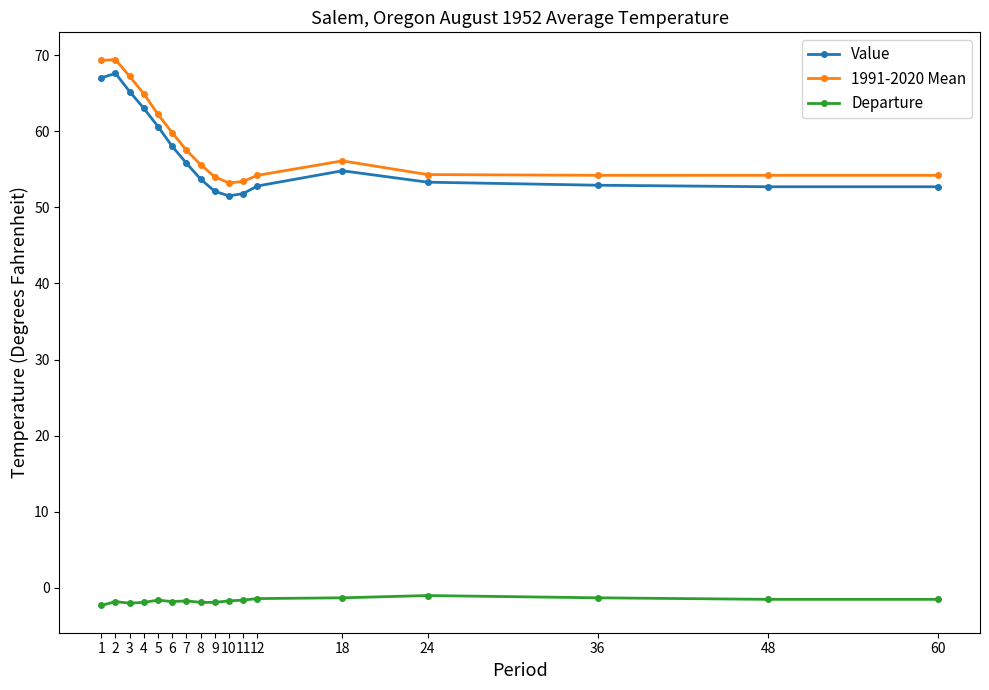

What is the sum of all Value values?

965.5